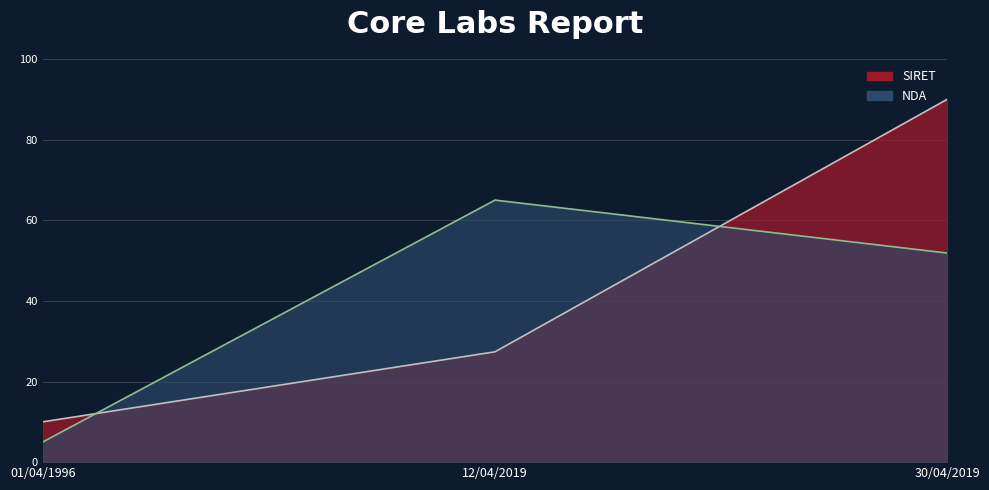

Which label corresponds to the largest value in the chart?

30/04/2019